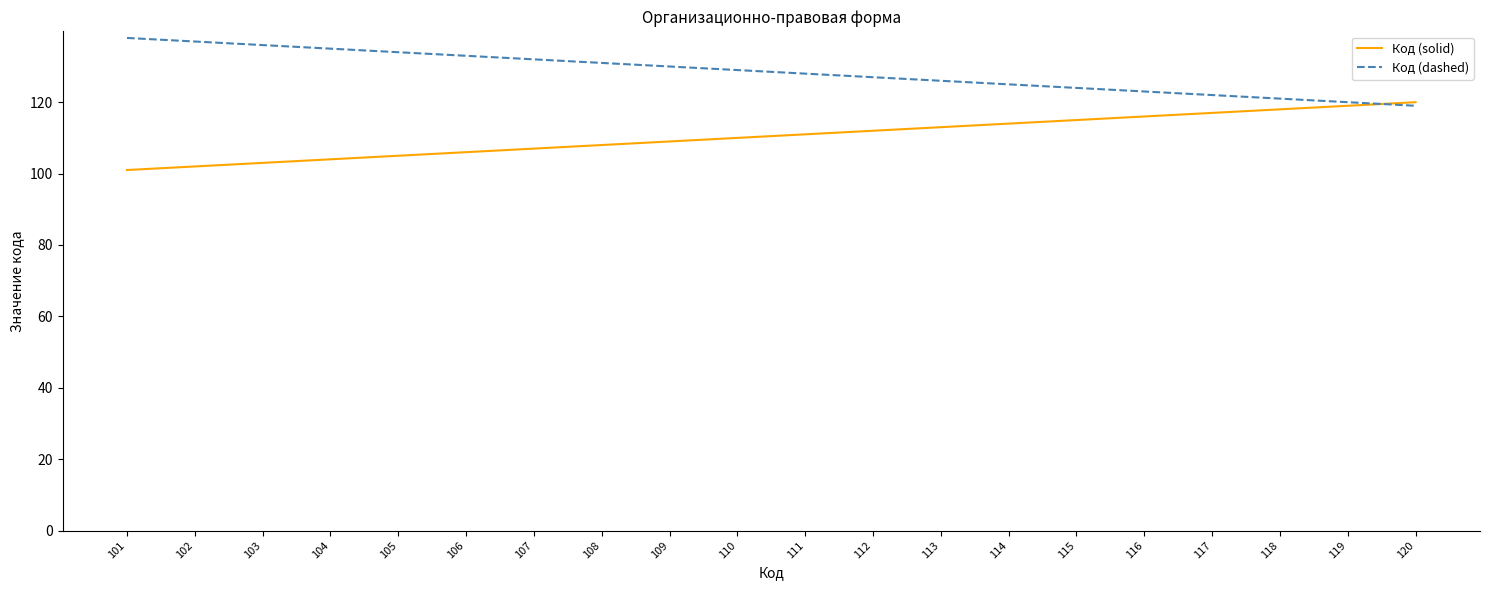

Is it true that Код (solid) equals 56 at 109?

False